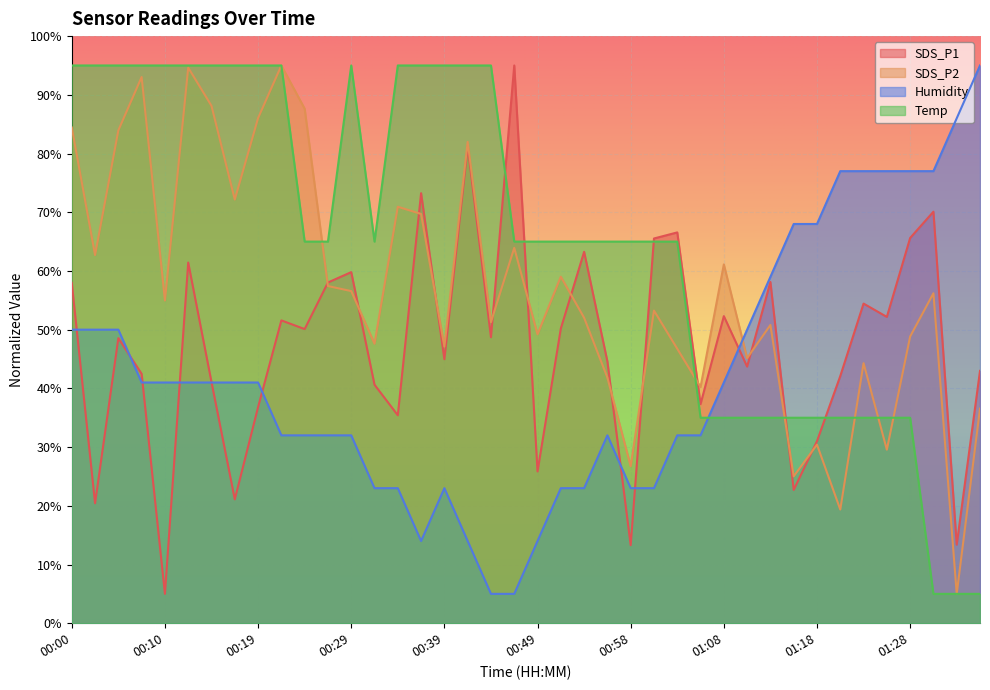

At which label is SDS_P2 closest to 50?

00:49